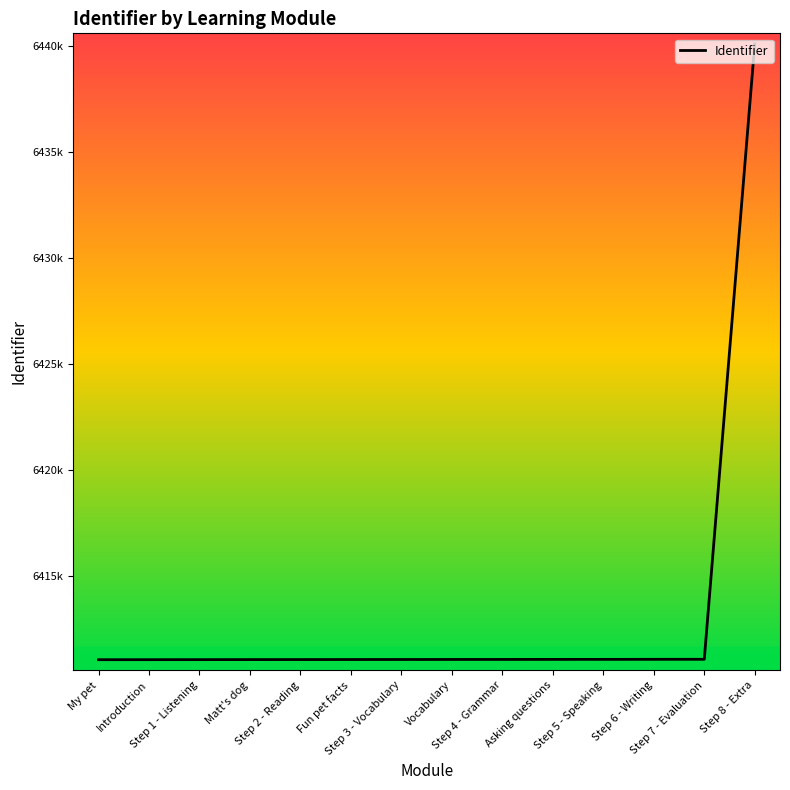

Is this an area chart (filled region under the line)?

No